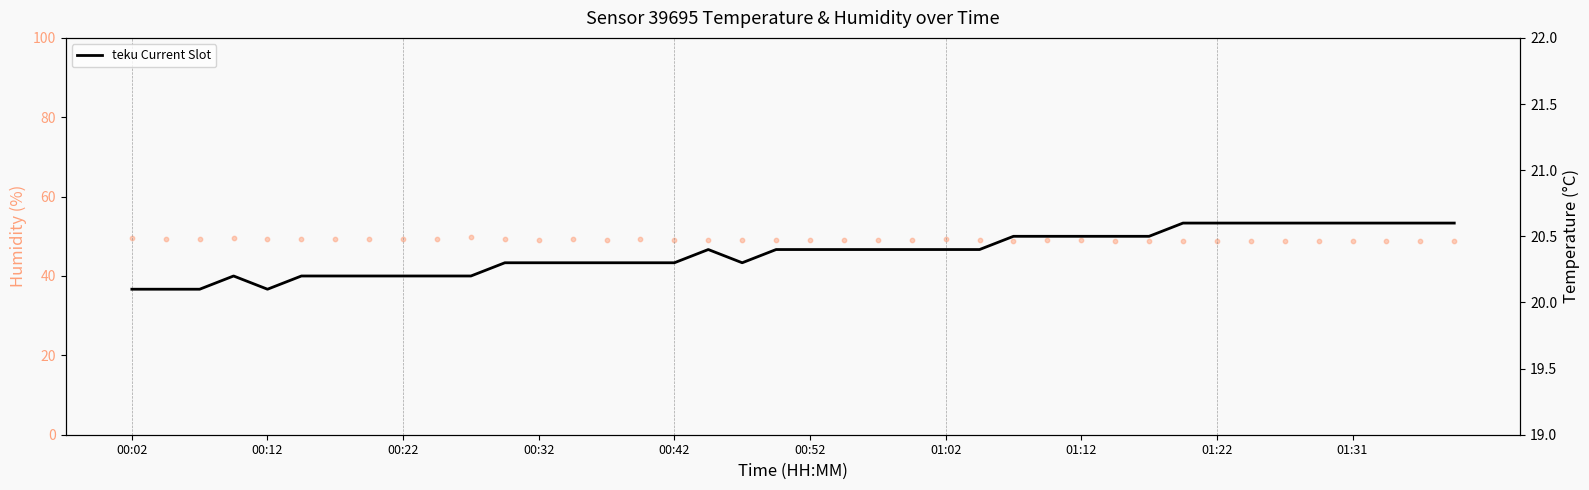

Is the value of humidity at 36 greater than the value of teku Current Slot at 00:22?

Yes